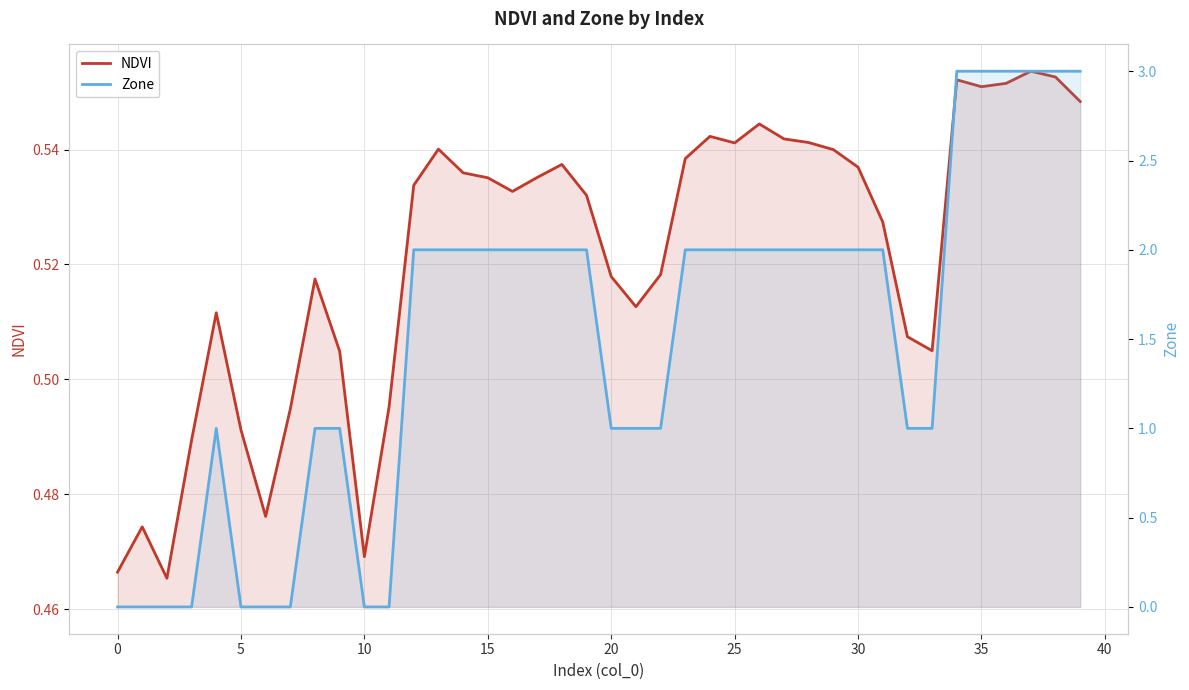

How many lines are shown in the chart?

2